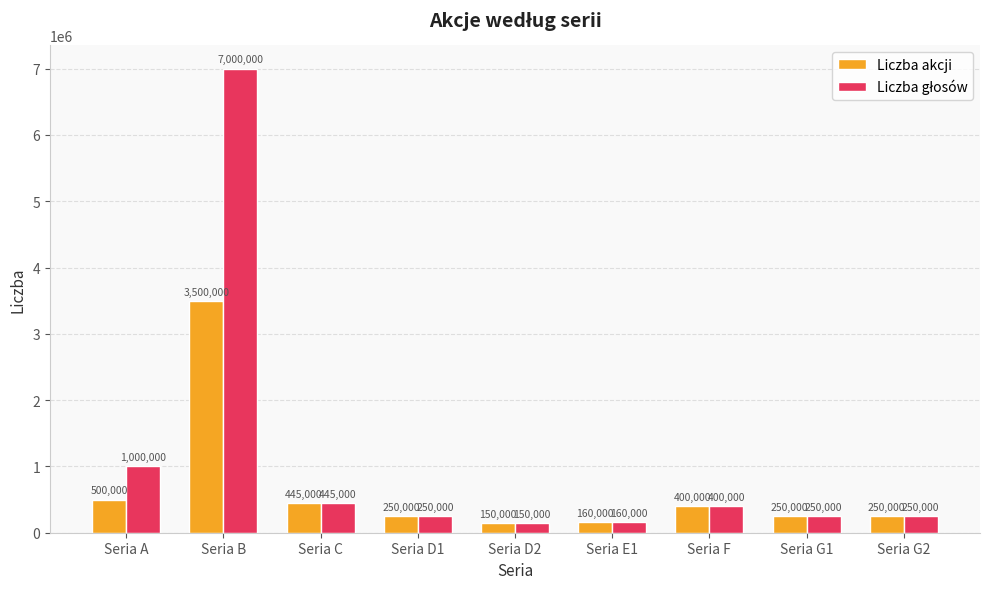

The value of Liczba akcji at Seria F is 400000. True or false?

True